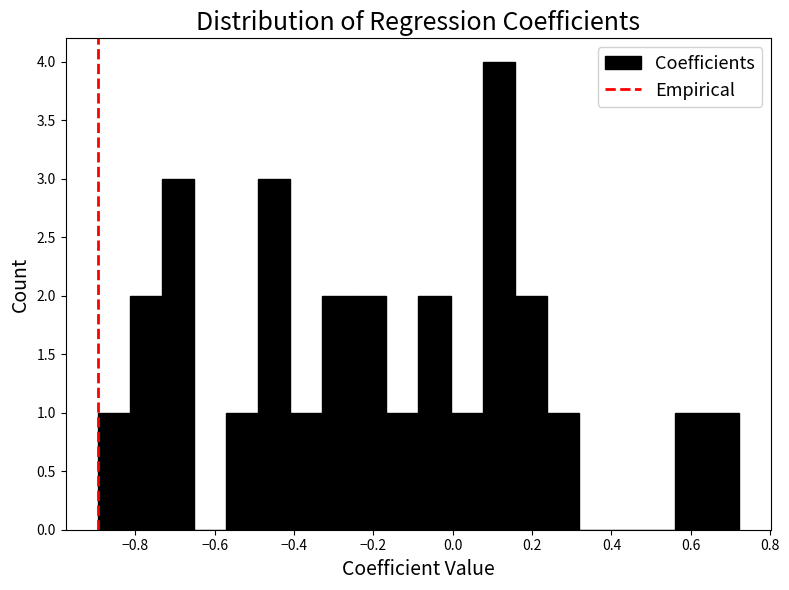

Reading left to right, list every bar in this chart as the range it spans on the x-axis followed by its height. Neither the bar edges nor the heights are printed on the chart, so give them approximately, as read against the axes.

-0.90 to -0.82: 1
-0.82 to -0.74: 2
-0.74 to -0.66: 3
-0.66 to -0.58: 0
-0.58 to -0.50: 1
-0.50 to -0.40: 3
-0.40 to -0.32: 1
-0.32 to -0.24: 2
-0.24 to -0.16: 2
-0.16 to -0.08: 1
-0.08 to 0.00: 2
0.00 to 0.08: 1
0.08 to 0.16: 4
0.16 to 0.24: 2
0.24 to 0.32: 1
0.32 to 0.40: 0
0.40 to 0.48: 0
0.48 to 0.56: 0
0.56 to 0.64: 1
0.64 to 0.72: 1